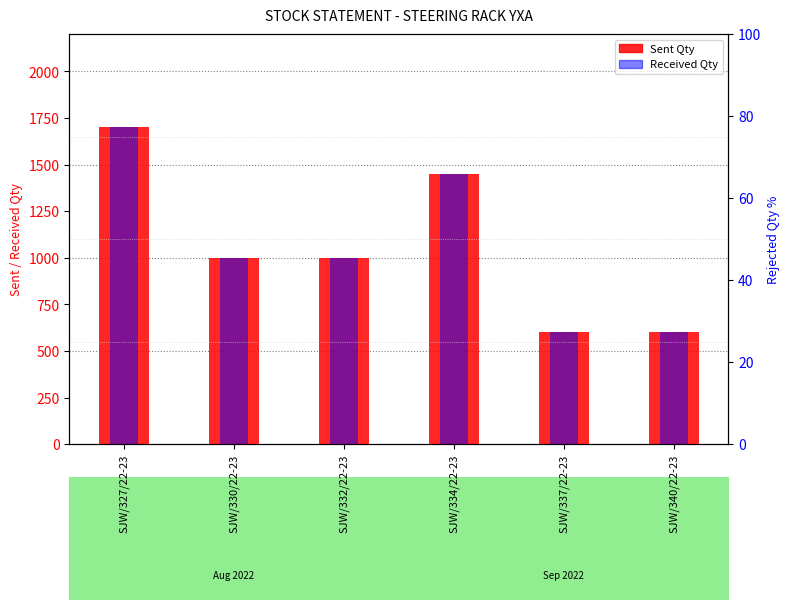

At which category does the chart reach its minimum across all series?

SJW/327/22-23